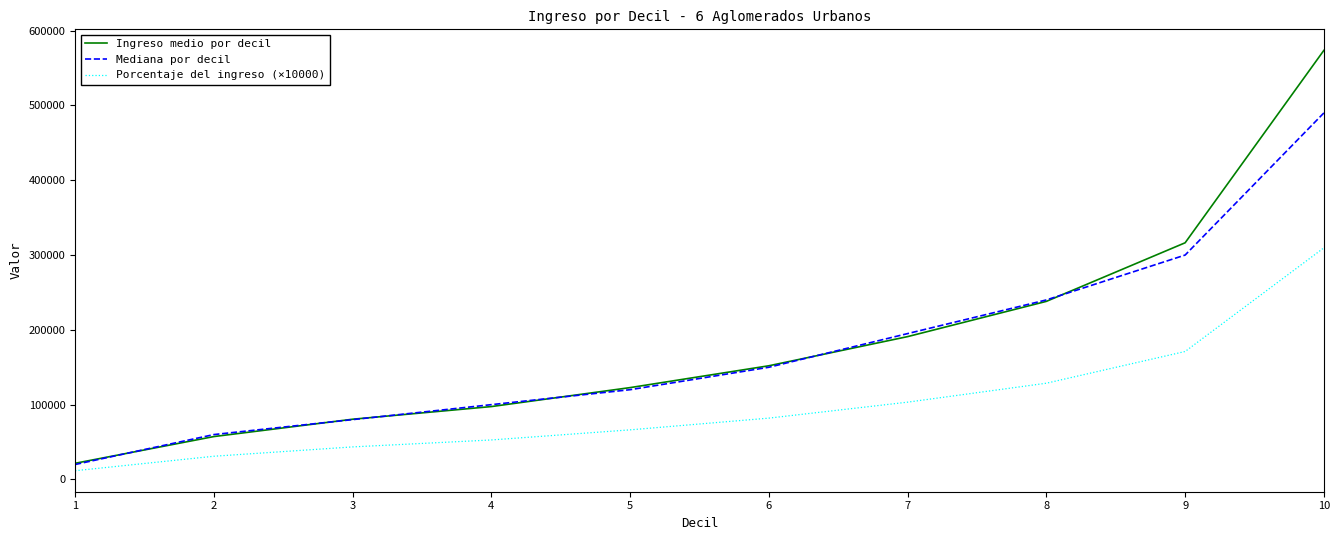

Where does the Ingreso medio por decil series first go above 151985?

6